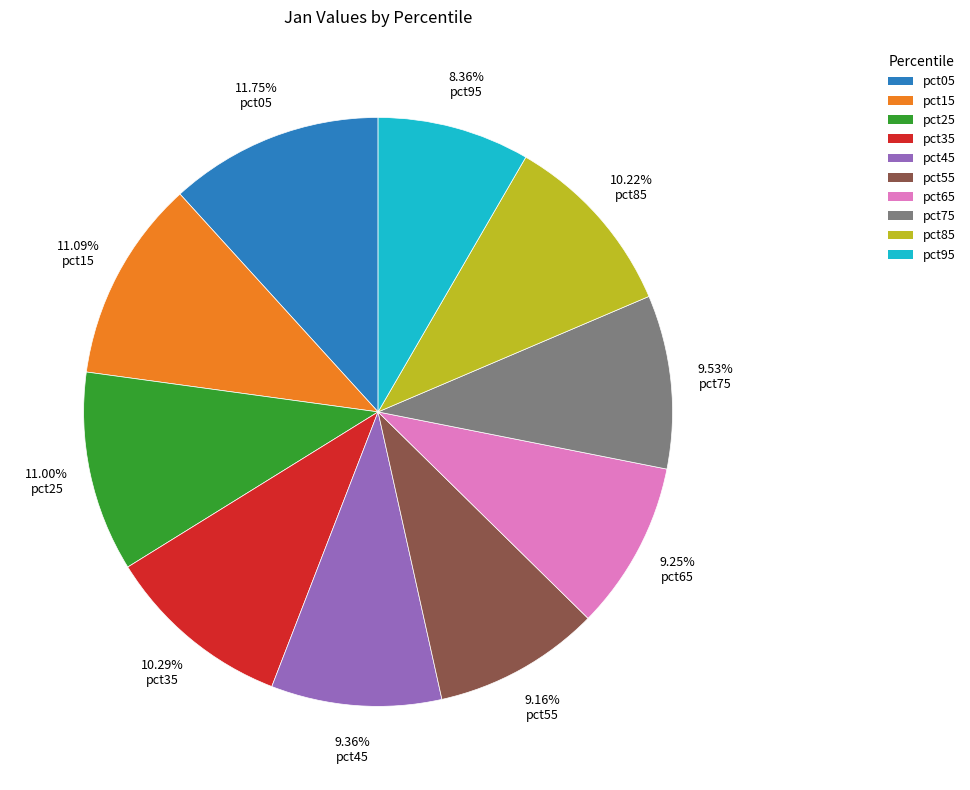

Is it true that pct55 is 18% of the pie?

False